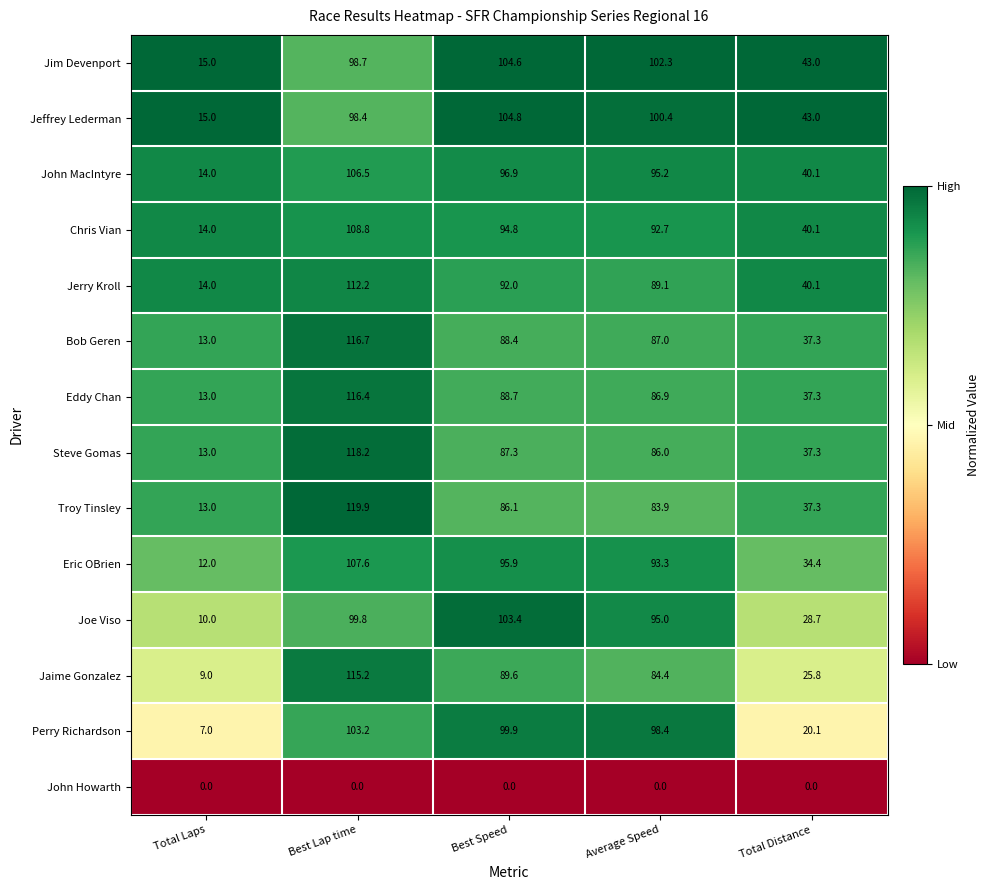

Count the number of data series in this chart.

14